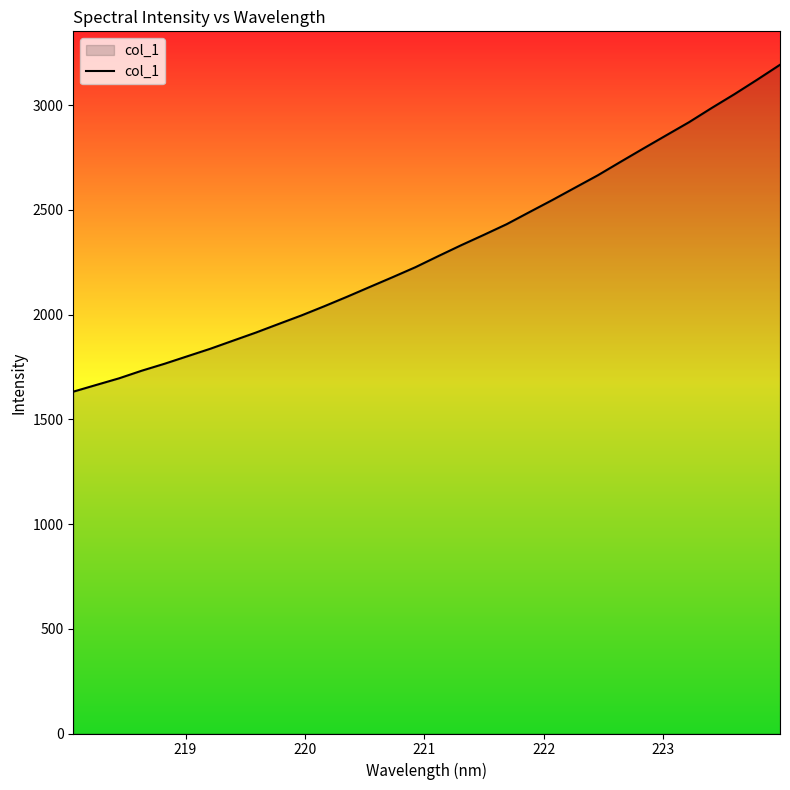

What is the minimum value shown in the chart?

1632.0